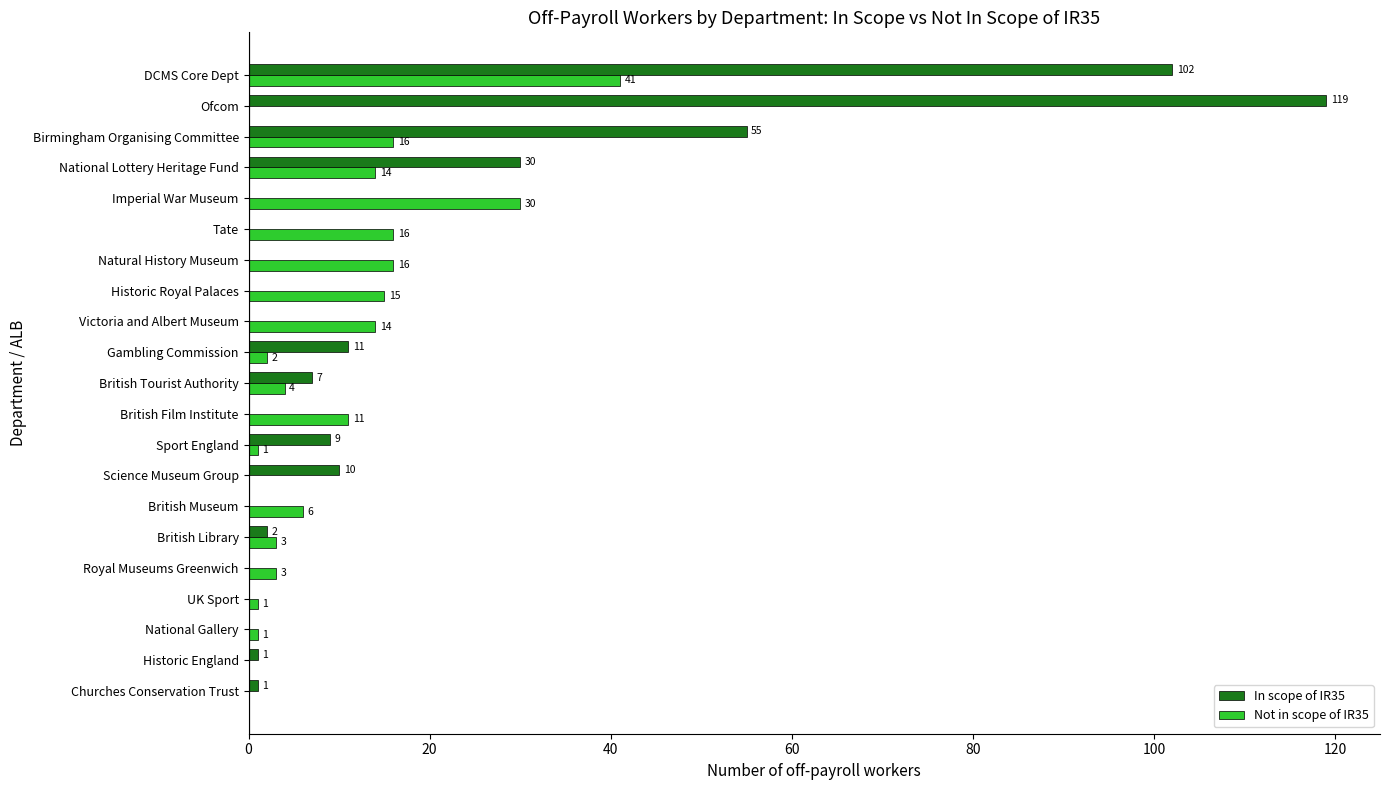

What are all the series names shown in the legend?

In scope of IR35, Not in scope of IR35